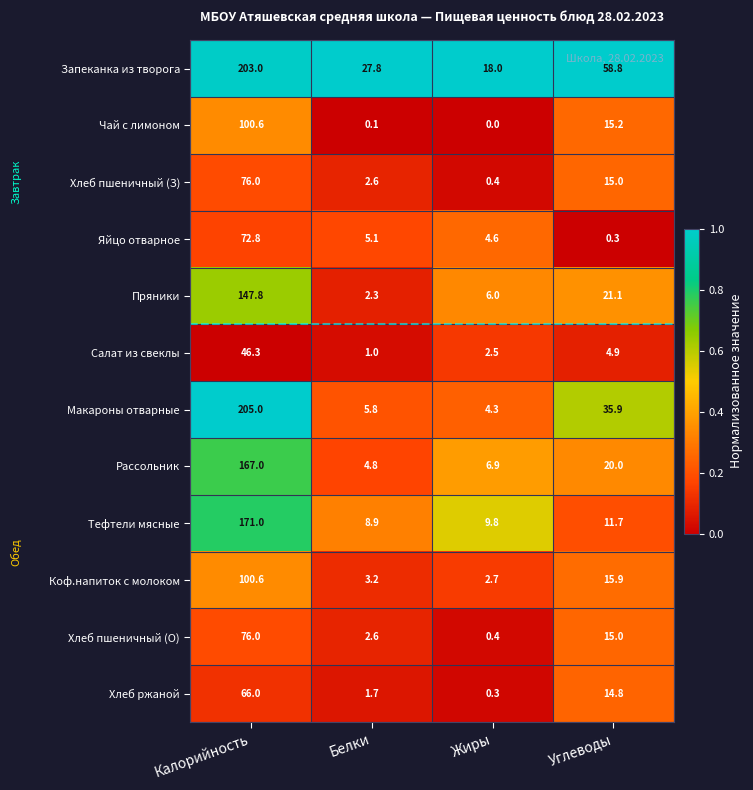

The value of Пряники at Калорийность is 147.8. True or false?

True